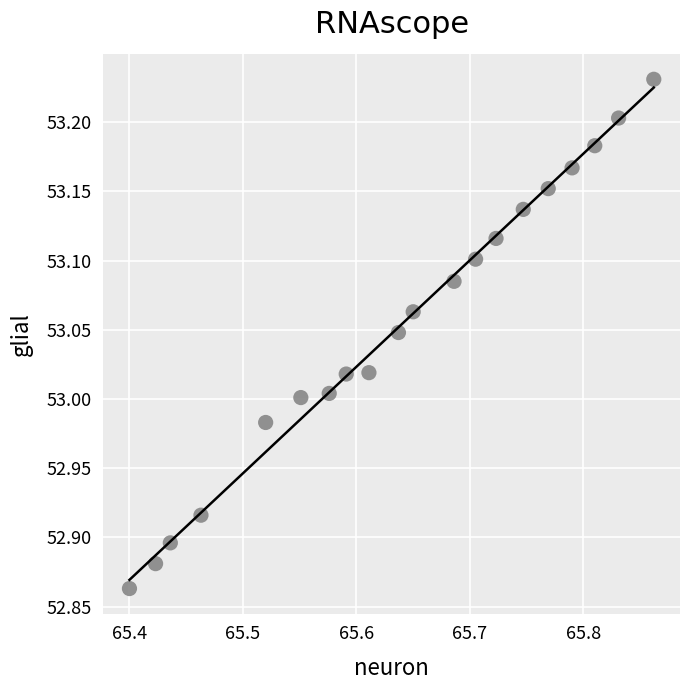

What is the range of Y values (max minus min)?

0.4